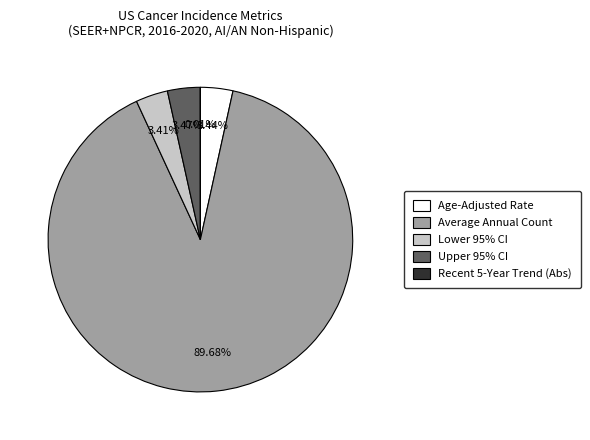

True or false: Age-Adjusted Rate accounts for 3% of the total.

True